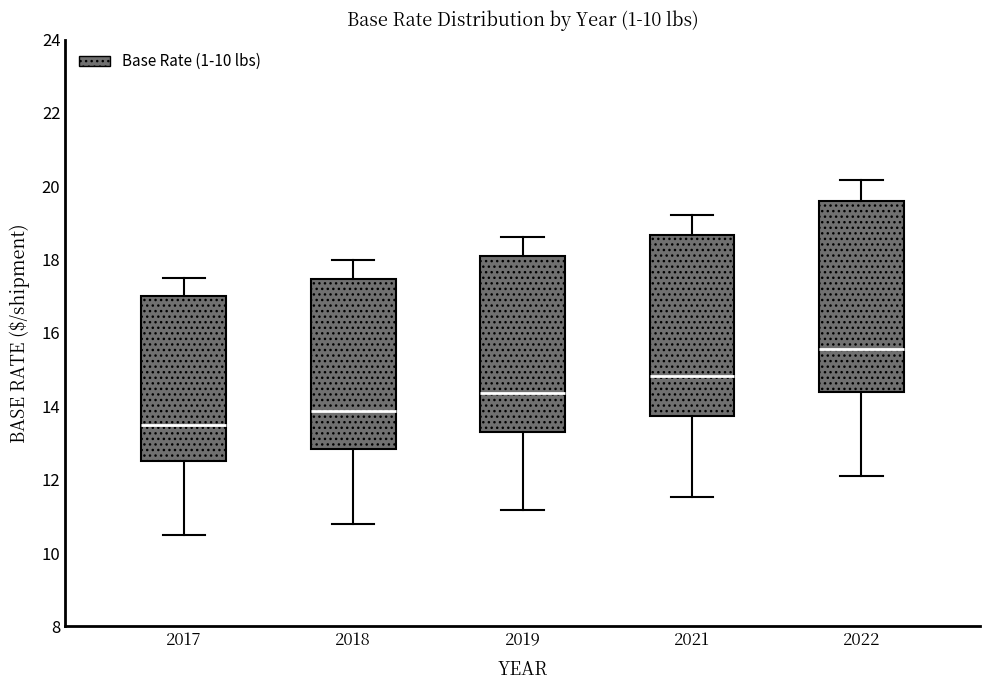

Comparing the boxes themselves (not the whiskers), which one is the tallest?

2022